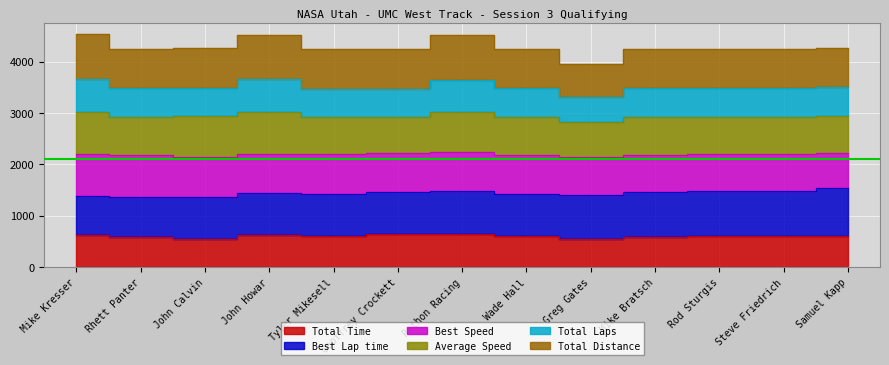

True or false: Total Laps and Total Time cross at least once.

False